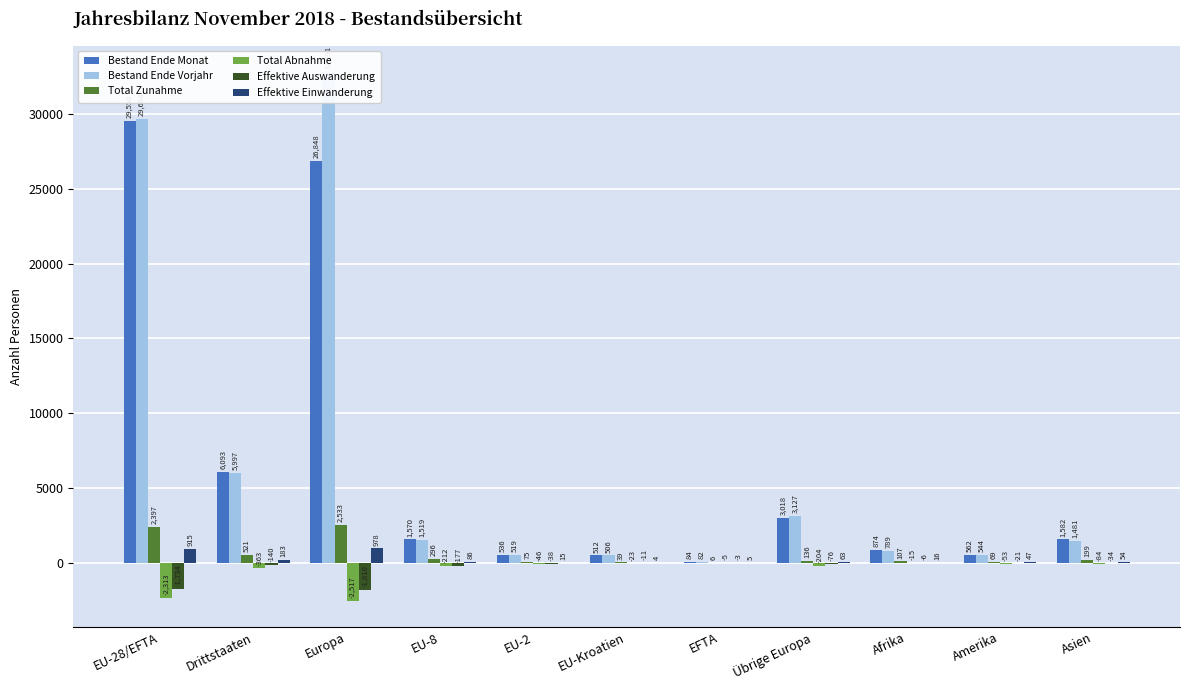

The value of Total Zunahme at EU-8 is 202. True or false?

False